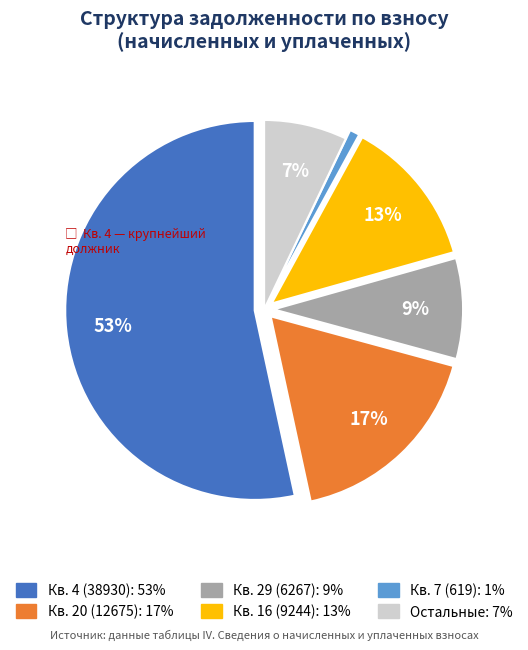

To the nearest percent, what is the average slice percentage?

17%